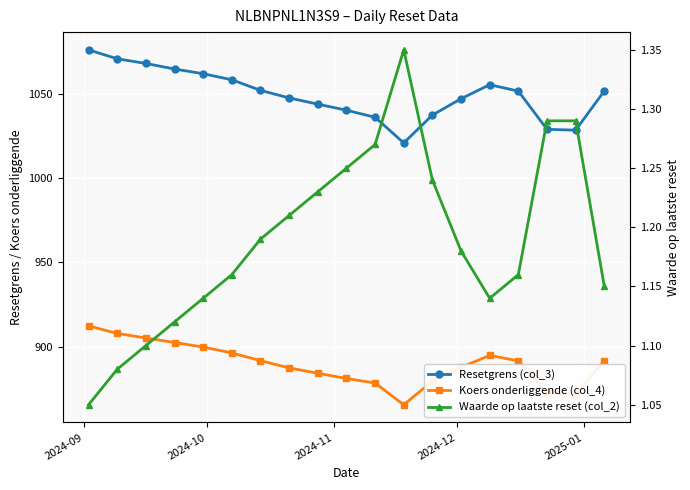

Is this an area chart (filled region under the line)?

No